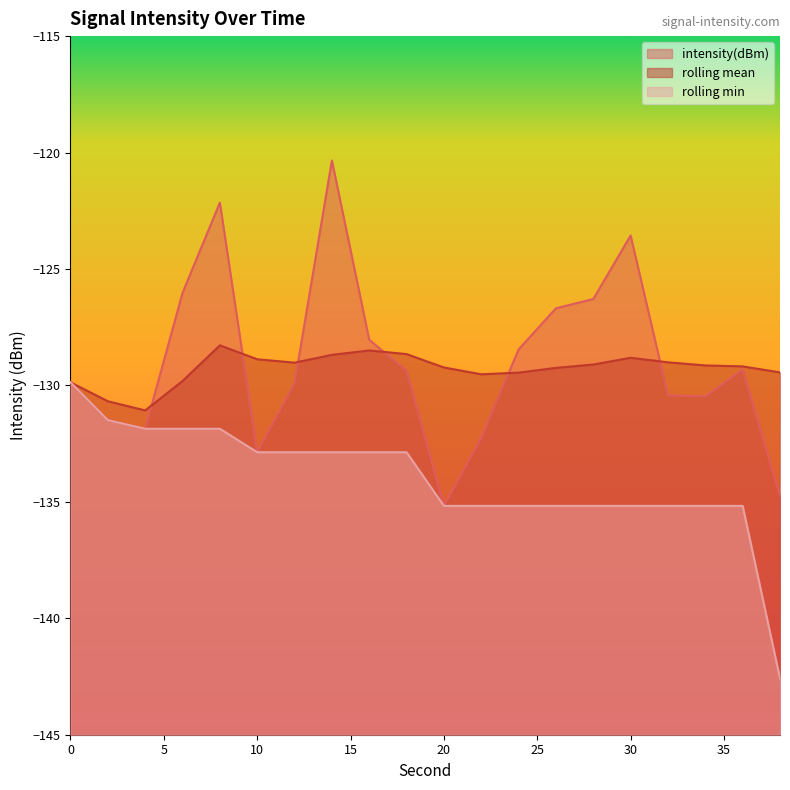

Reading left to right, transcribe all the data shown in this chart.

intensity(dBm): 0=-129.9	2=-131.5	4=-131.9	6=-126.0	8=-122.1	10=-132.9	12=-129.9	14=-120.3	16=-128.0	18=-129.4	20=-135.2	22=-132.2	24=-128.5	26=-126.7	28=-126.3	30=-123.6	32=-130.4	34=-130.5	36=-129.3	38=-134.7
rolling_mean: 0=-129.9	2=-130.7	4=-131.1	6=-129.8	8=-128.3	10=-128.9	12=-129.0	14=-128.7	16=-128.5	18=-128.7	20=-129.2	22=-129.5	24=-129.5	26=-129.2	28=-129.1	30=-128.8	32=-129.0	34=-129.1	36=-129.2	38=-129.4
rolling_min: 0=-129.9	2=-131.5	4=-131.9	6=-131.9	8=-131.9	10=-132.9	12=-132.9	14=-132.9	16=-132.9	18=-132.9	20=-135.2	22=-135.2	24=-135.2	26=-135.2	28=-135.2	30=-135.2	32=-135.2	34=-135.2	36=-135.2	38=-142.6